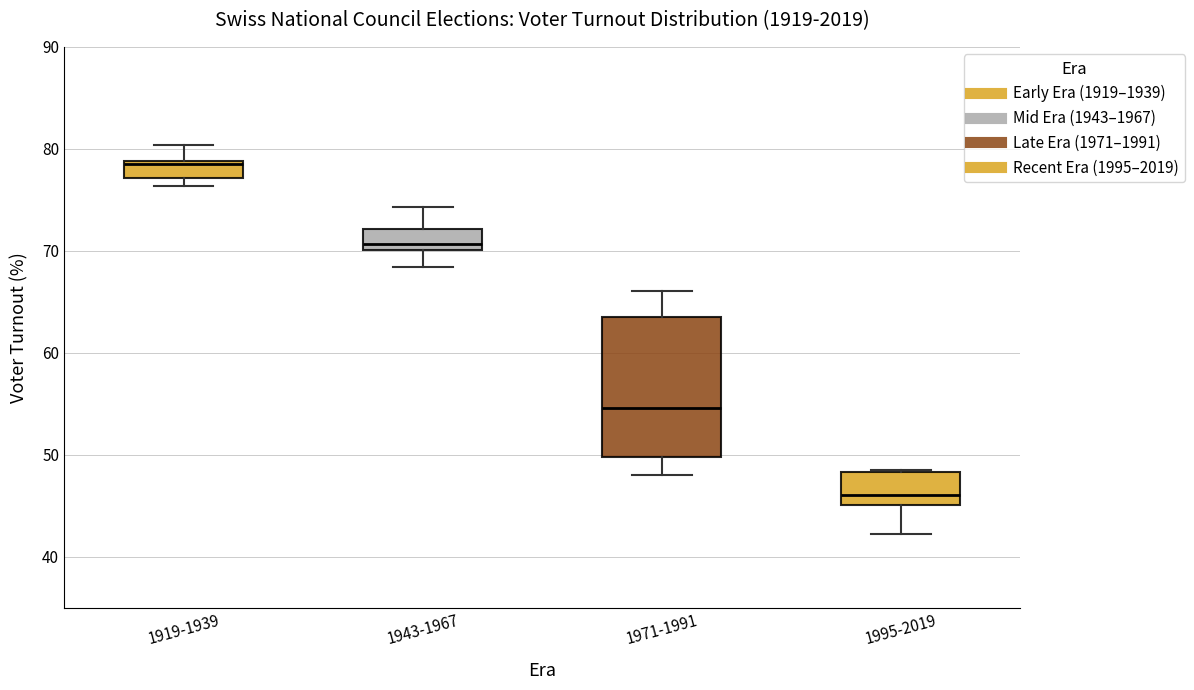

Which box's median line is the lowest?

1995-2019